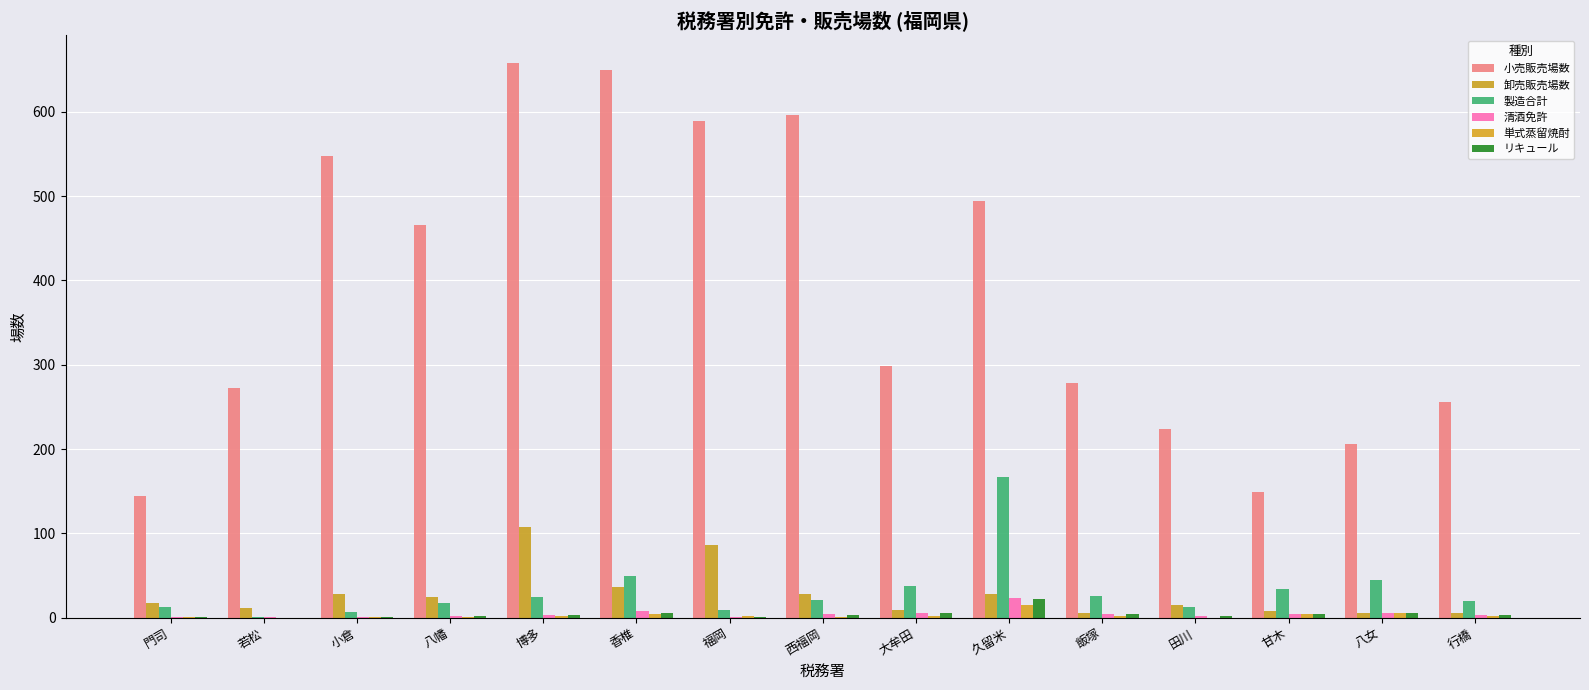

What is the average value of the 小売販売場数 series?

389